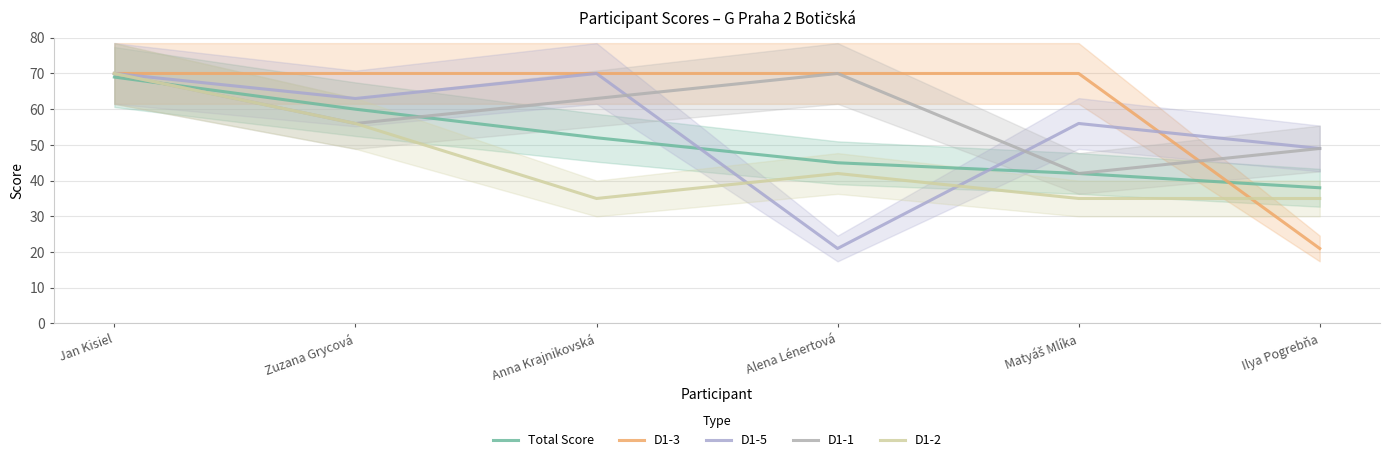

The Total Score series shows 35 at Zuzana Grycová. True or false?

False